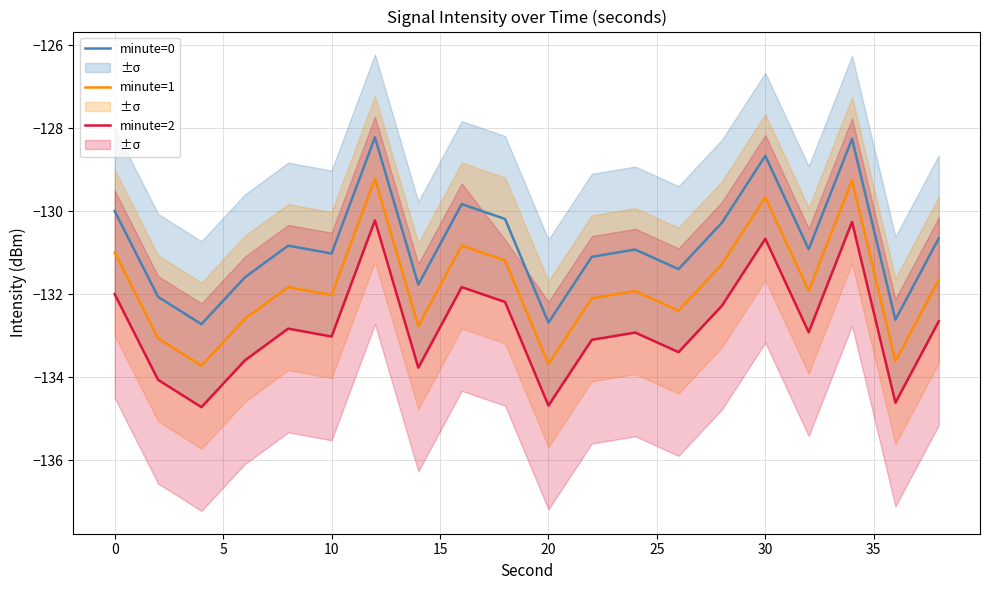

True or false: minute=1 and minute=0 cross at least once.

False